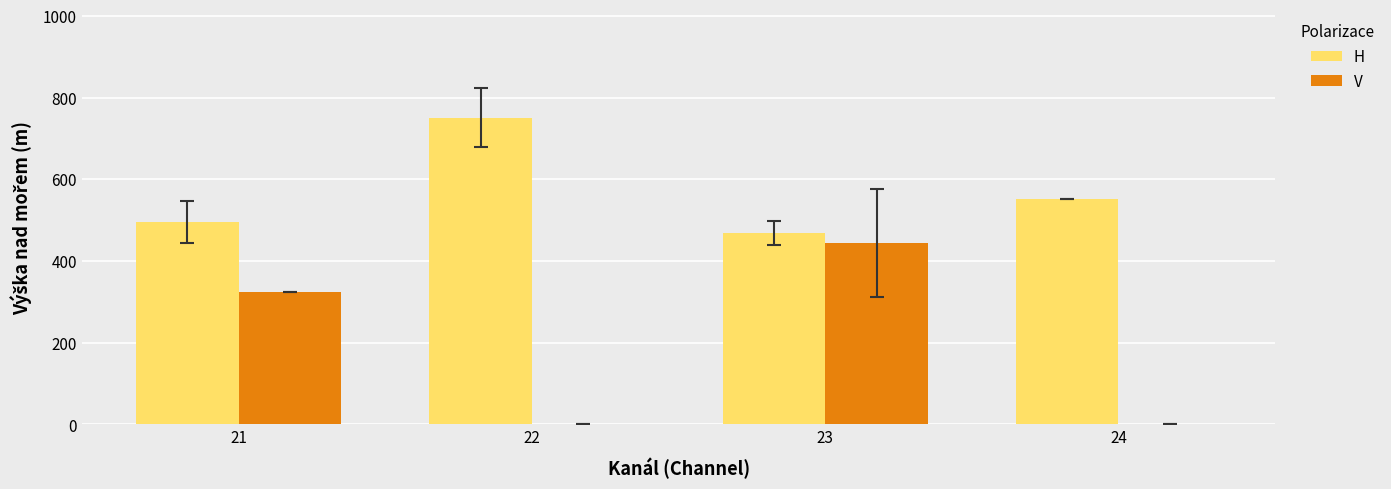

What is the highest value of the H series?

751.3